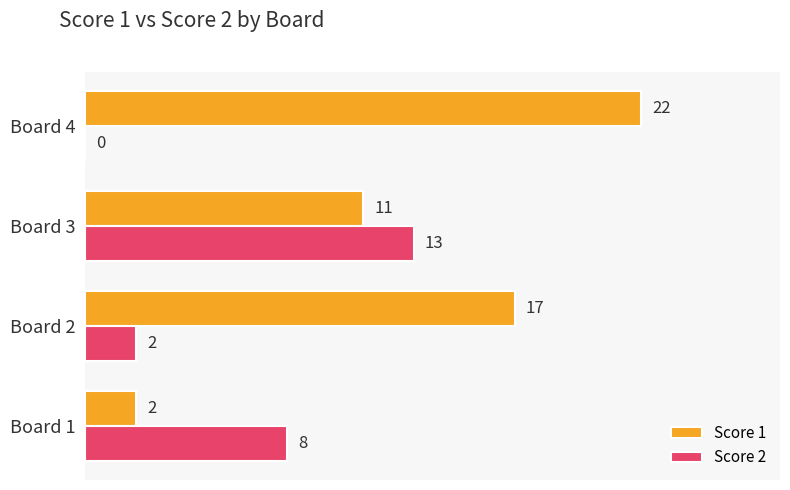

Which series changed the most between Board 1 and Board 4?

Score 1